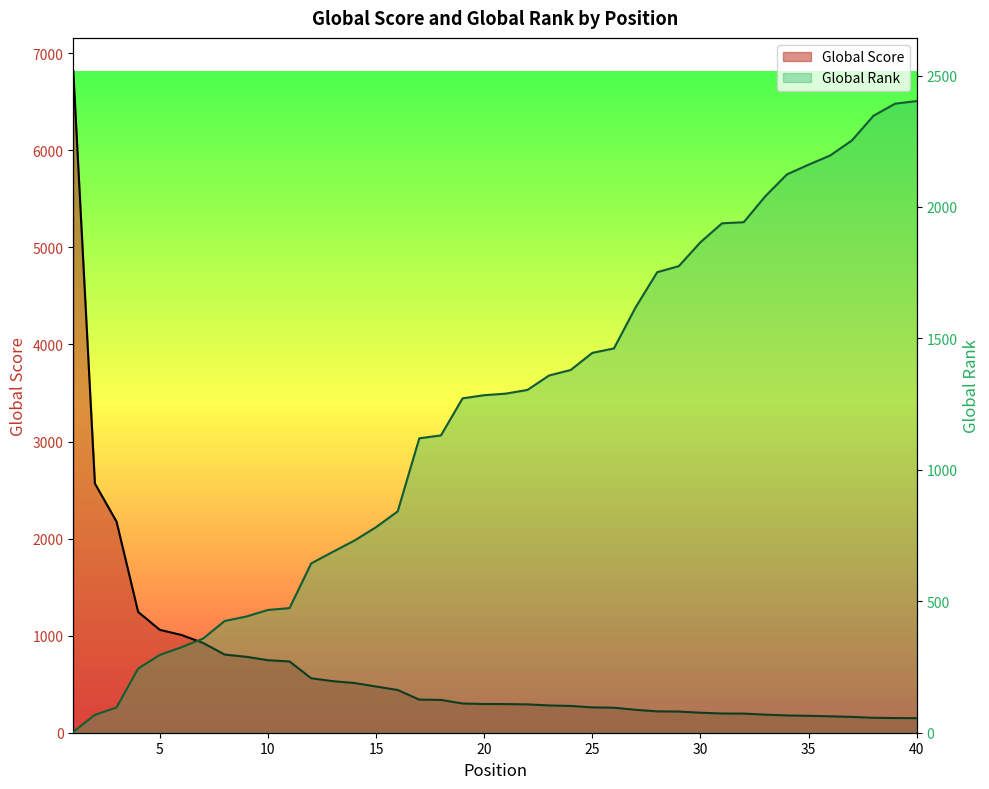

What value does the Global Rank series have at 21, to the nearest 50?

1300